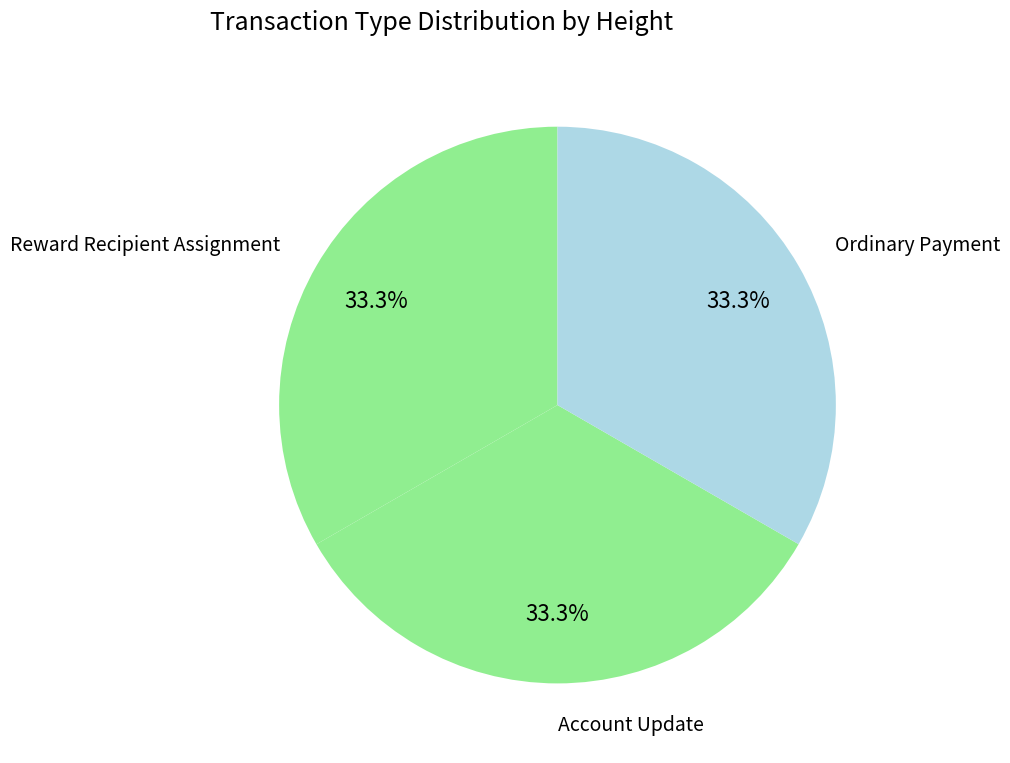

How many segments does this pie chart have?

3